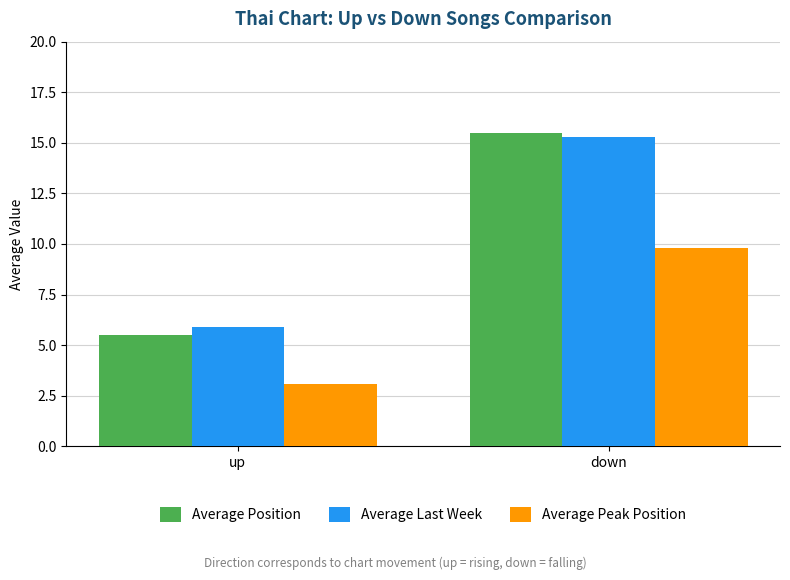

At how many categories does at least one series exceed 5?

2